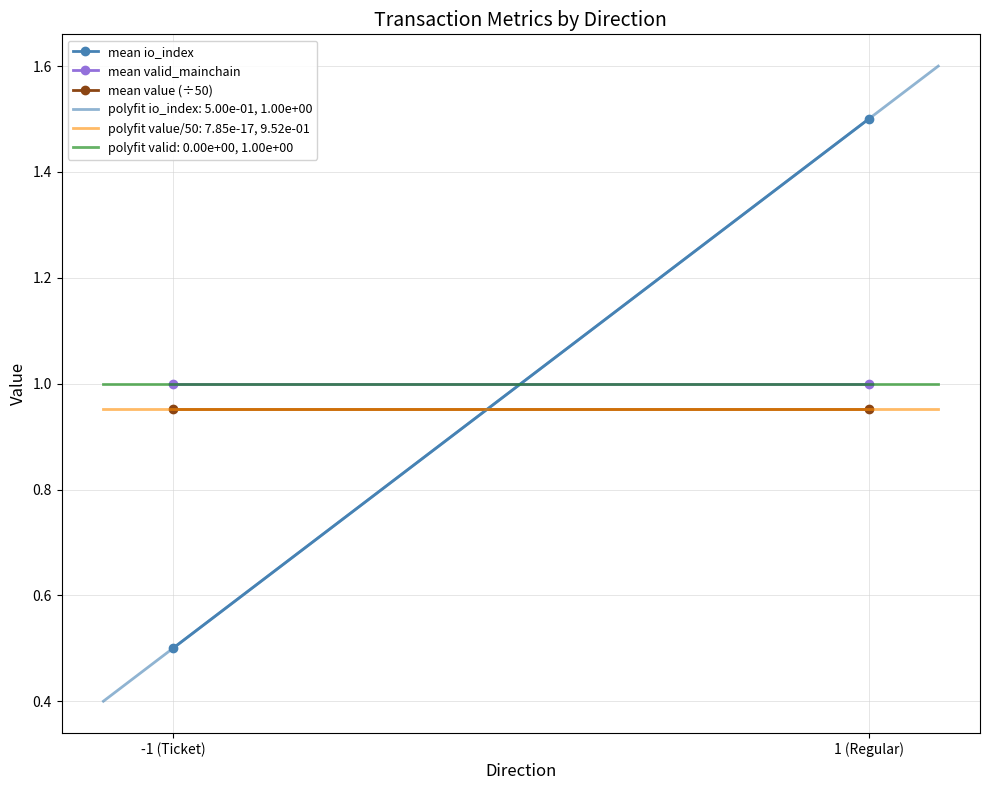

Which has a higher value, 1 (Regular) or -1 (Ticket)?

1 (Regular)